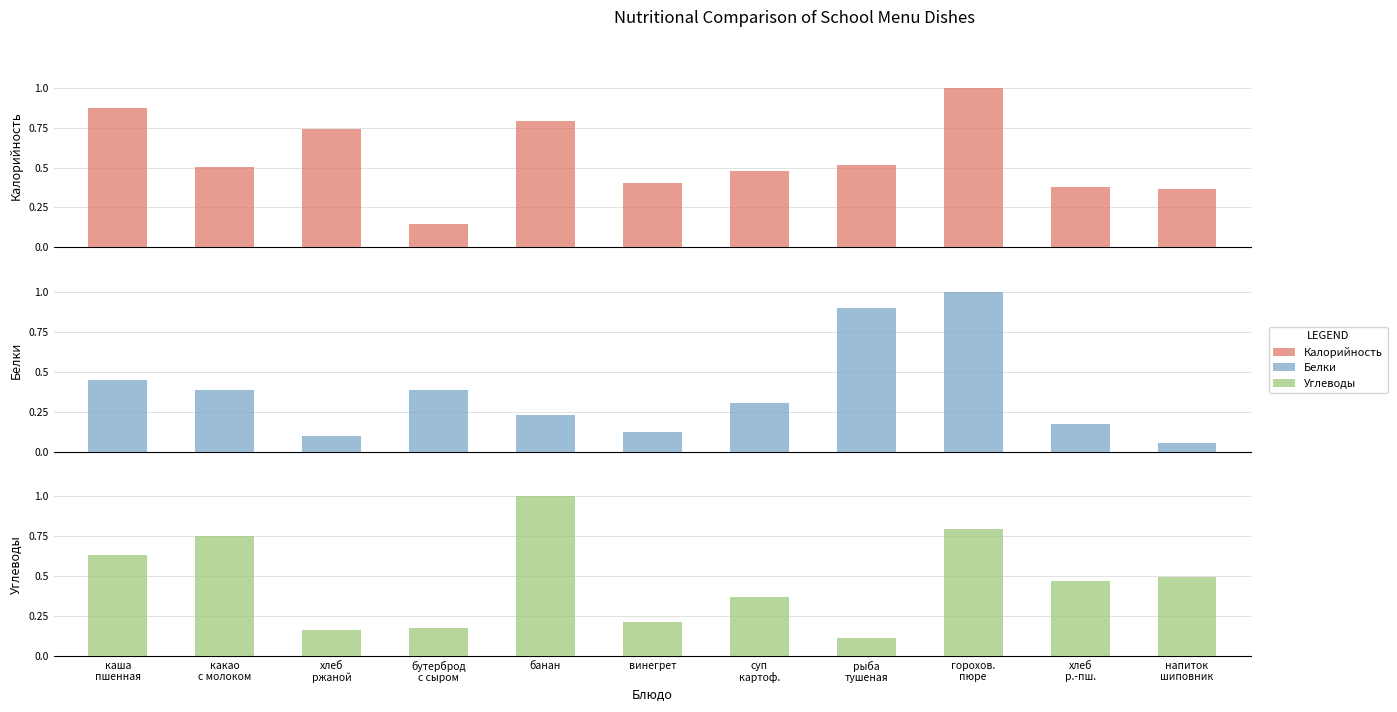

Reading left to right, what are all the values shown in this chart?

Калорийность: каша
пшенная=0.9	какао
с молоком=0.5	хлеб
ржаной=0.7	бутерброд
с сыром=0.1	банан=0.8	винегрет=0.4	суп
картоф.=0.5	рыба
тушеная=0.5	горохов.
пюре=1.0	хлеб
р.-пш.=0.4	напиток
шиповник=0.4
Белки: каша
пшенная=0.4	какао
с молоком=0.4	хлеб
ржаной=0.1	бутерброд
с сыром=0.4	банан=0.2	винегрет=0.1	суп
картоф.=0.3	рыба
тушеная=0.9	горохов.
пюре=1.0	хлеб
р.-пш.=0.2	напиток
шиповник=0.1
Углеводы: каша
пшенная=0.6	какао
с молоком=0.8	хлеб
ржаной=0.2	бутерброд
с сыром=0.2	банан=1.0	винегрет=0.2	суп
картоф.=0.4	рыба
тушеная=0.1	горохов.
пюре=0.8	хлеб
р.-пш.=0.5	напиток
шиповник=0.5